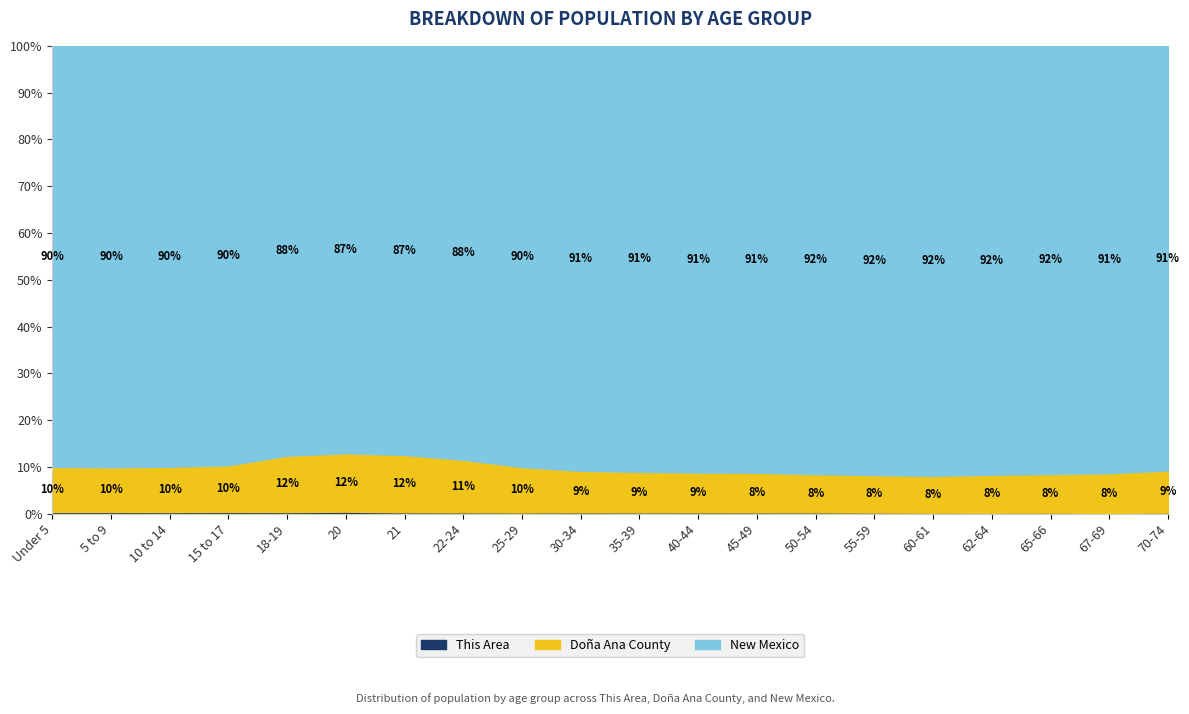

What is the total value across all series at 55-59?

100.0